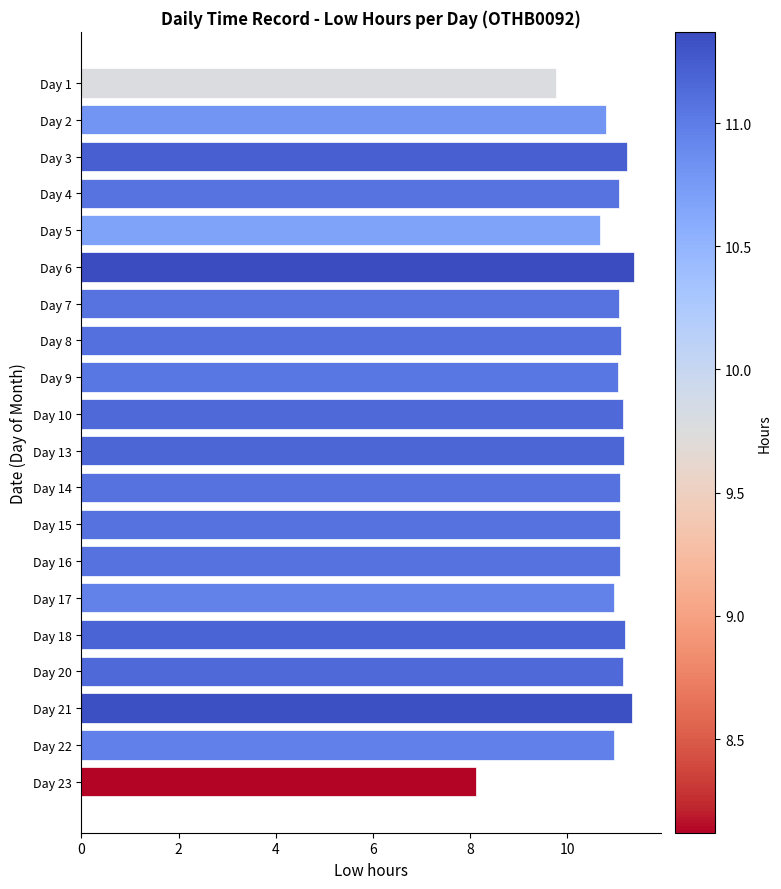

Is it true that the value at Day 13 is 3.4?

False